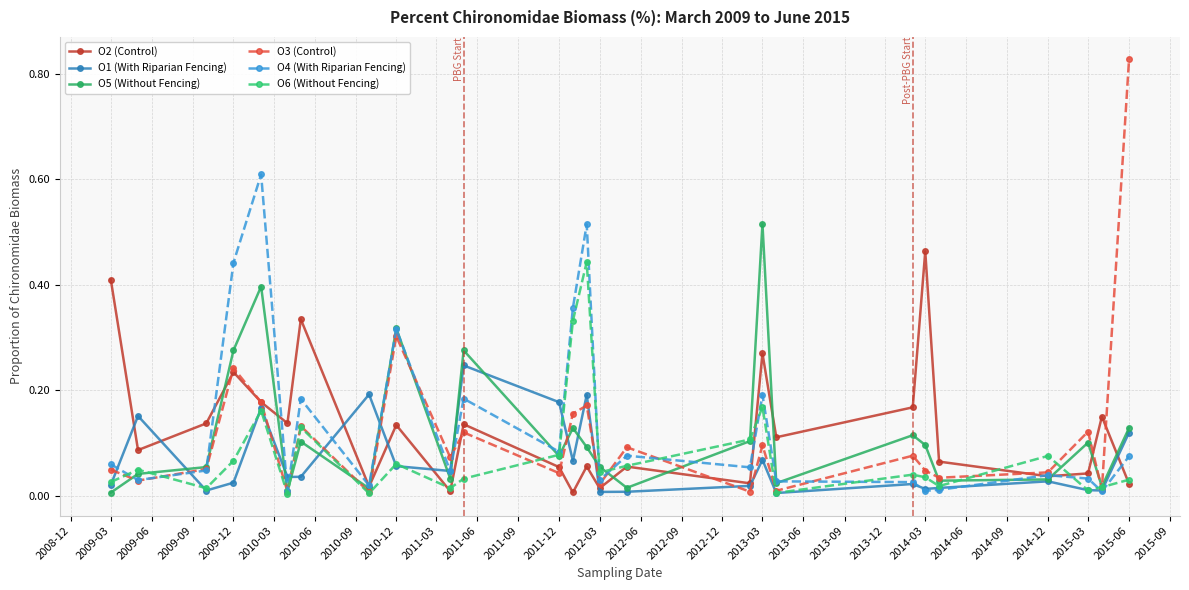

True or false: O2 (Control) has more than 1 interior local peaks.

True